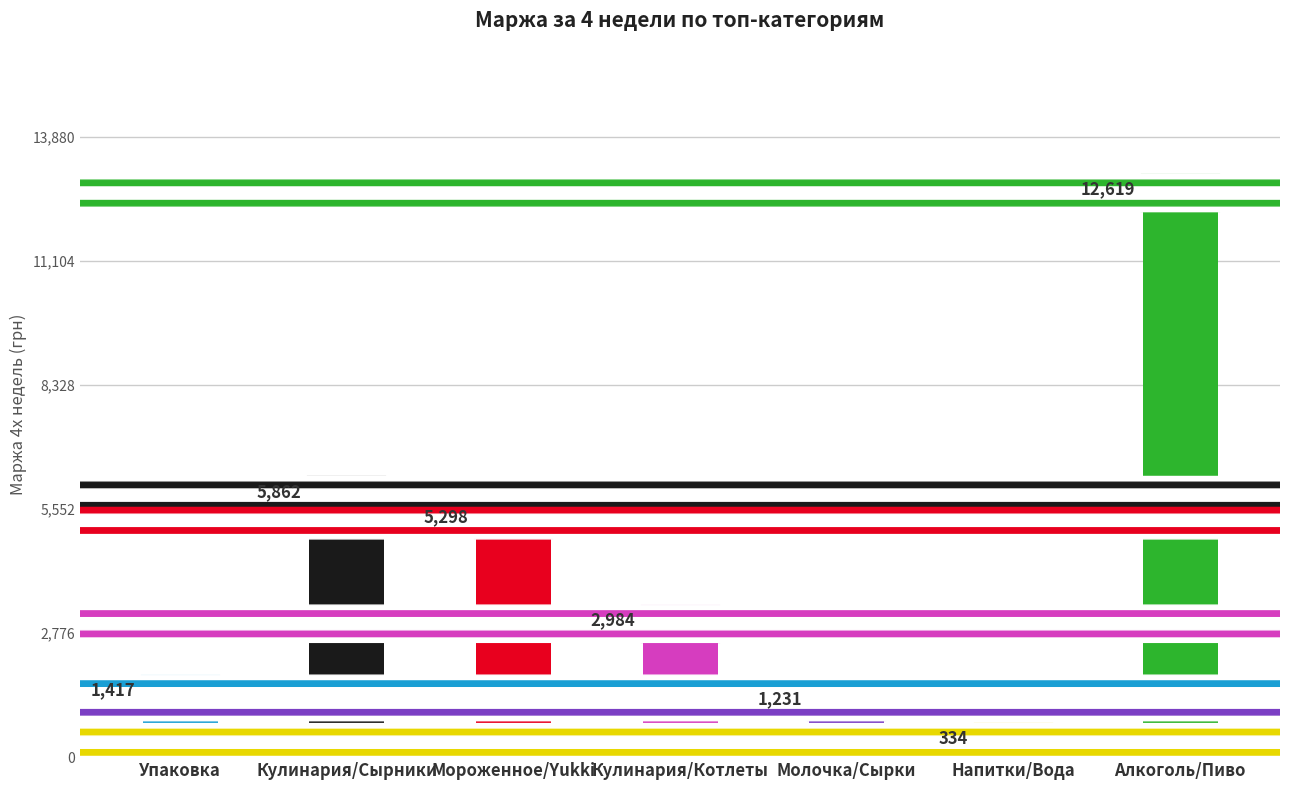

Reading left to right, what are all the values shown in this chart?

Упаковка=1417	Кулинария/Сырники=5862	Мороженное/Yukki=5298	Кулинария/Котлеты=2984	Молочка/Сырки=1231	Напитки/Вода=334	Алкоголь/Пиво=12619